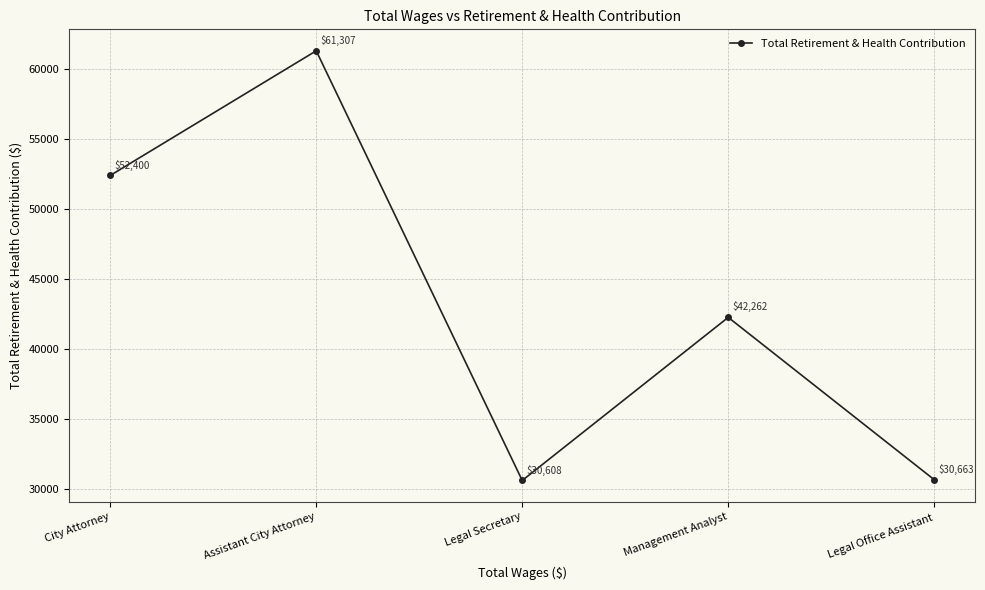

Reading right to left, extract all data points from this chart.

Legal Office Assistant=30663	Management Analyst=42262	Legal Secretary=30608	Assistant City Attorney=61307	City Attorney=52400